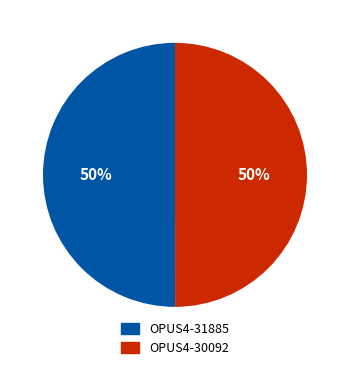

Is the sum of OPUS4-30092 and OPUS4-31885 greater than half?

Yes